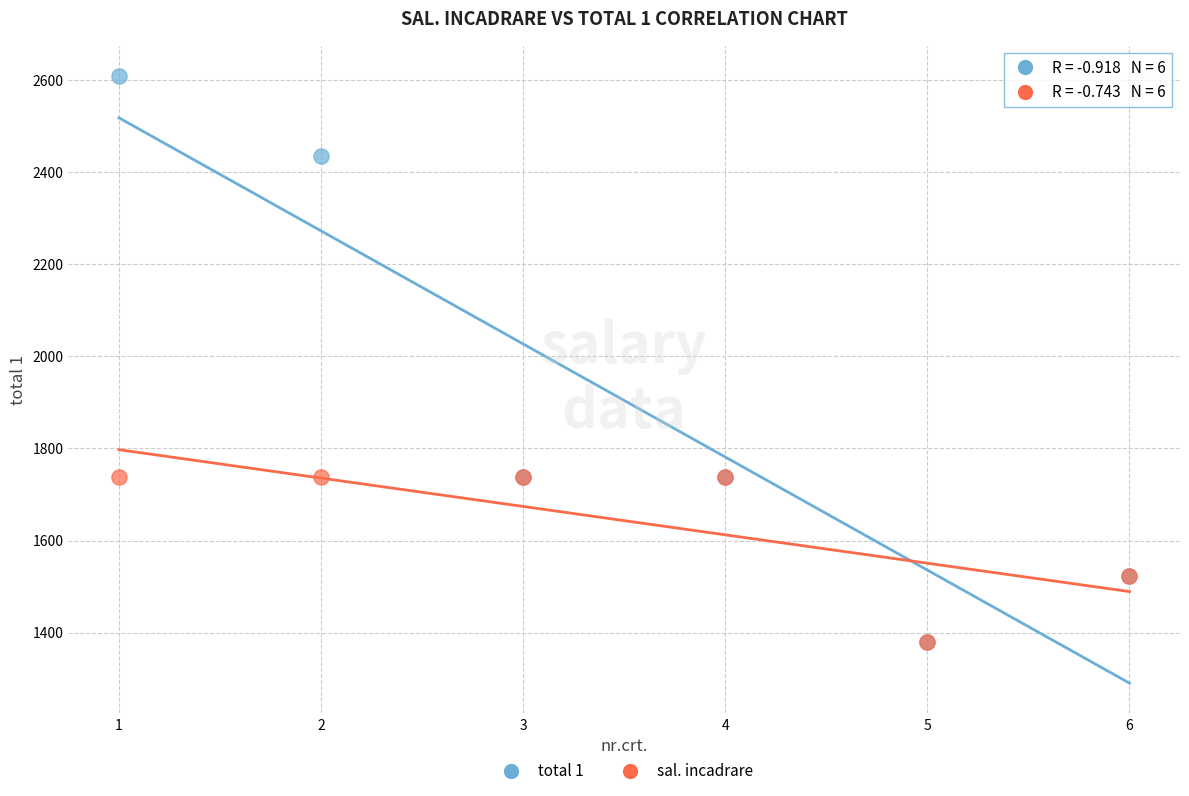

Which series reaches the maximum Y coordinate?

total 1